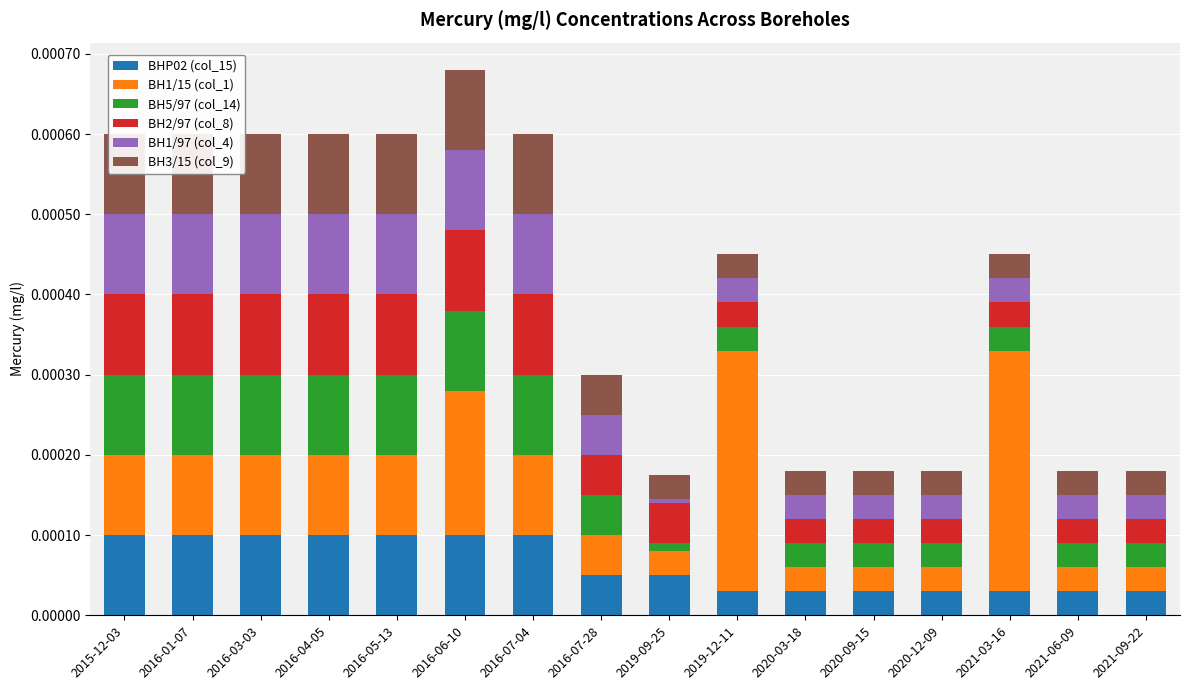

At which category is the sum across all series the highest?

2016-06-10